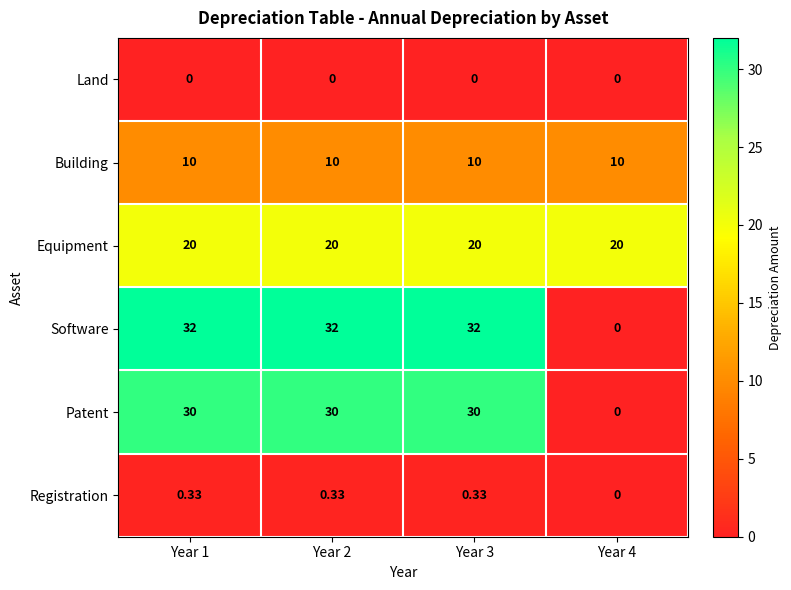

Which series has the largest range (max minus min)?

Software